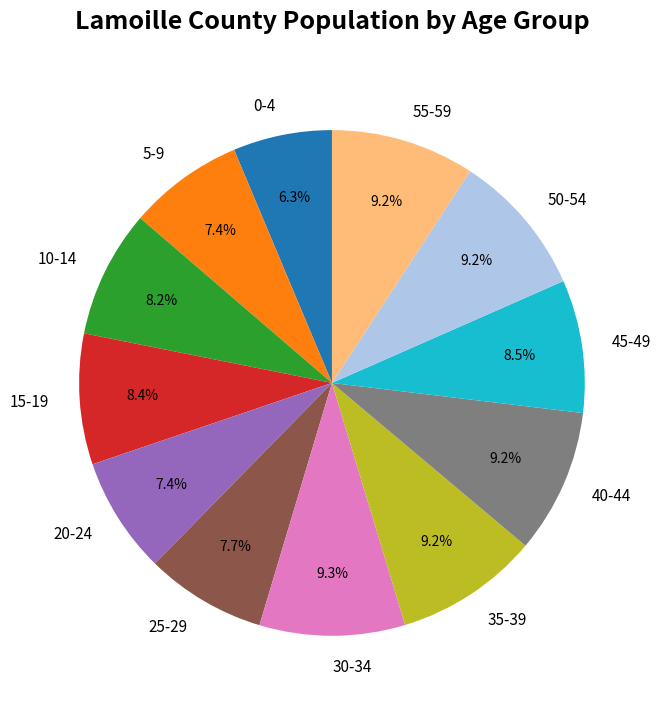

How many slices are in this pie chart?

12